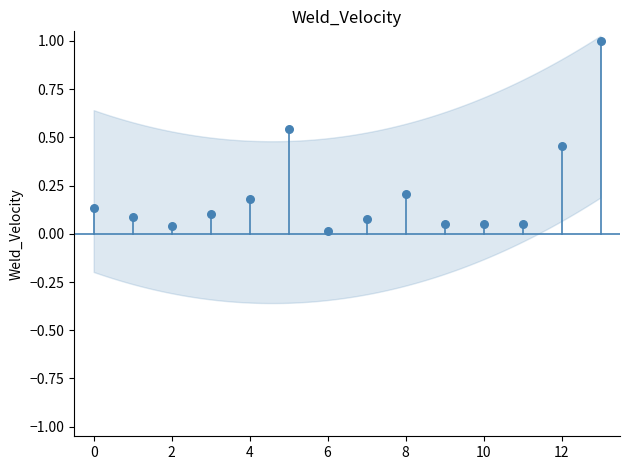

What is the range of Y values (max minus min)?

1.0